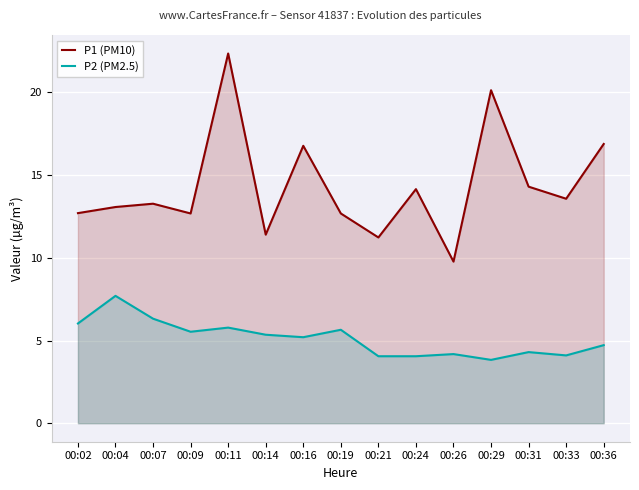

The P2 (PM2.5) series shows 9.0 at 00:19. True or false?

False